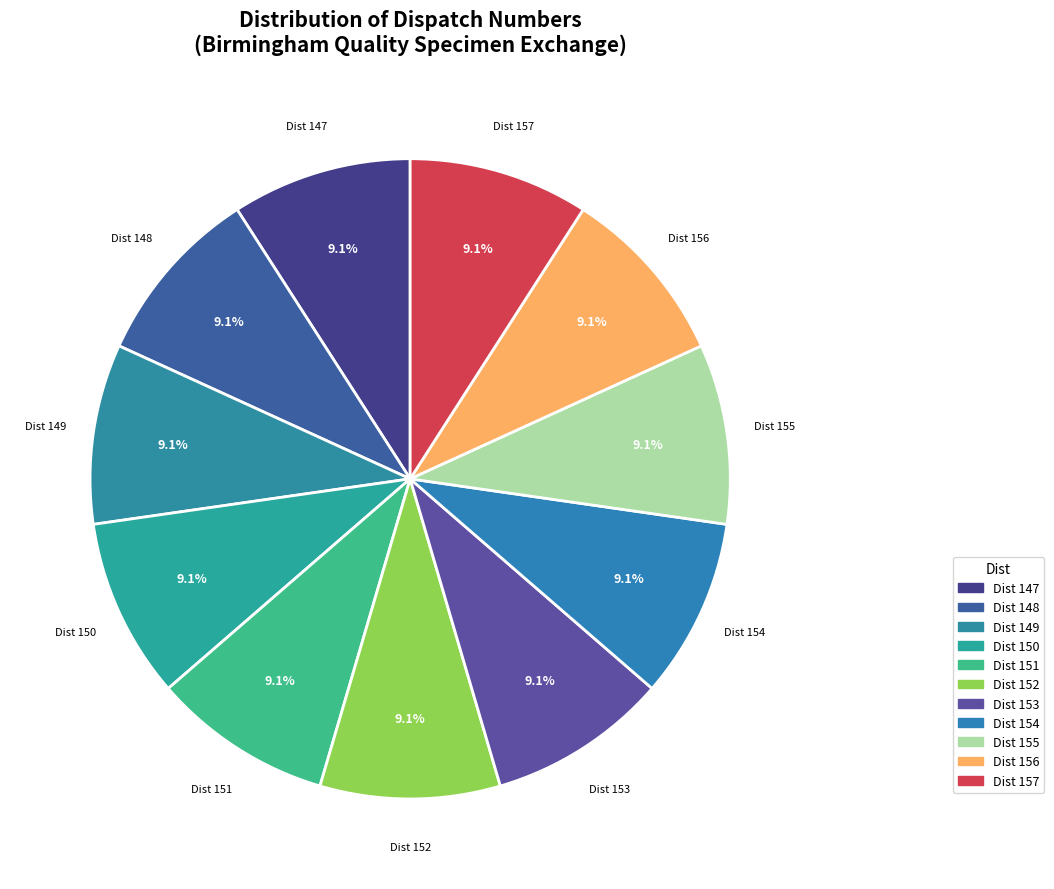

What is the ratio of the value at Dist 150 to the value at Dist 152?

1.0